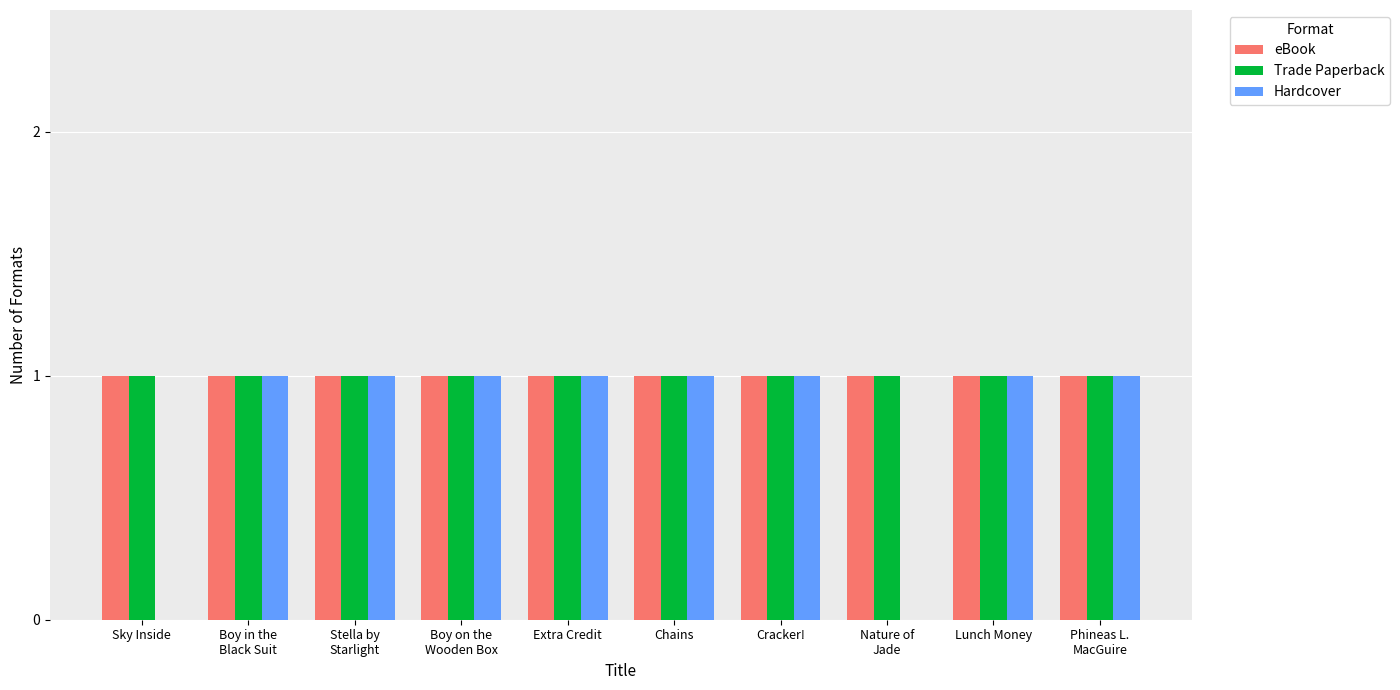

True or false: Trade Paperback has a value of 2 at Sky Inside.

False